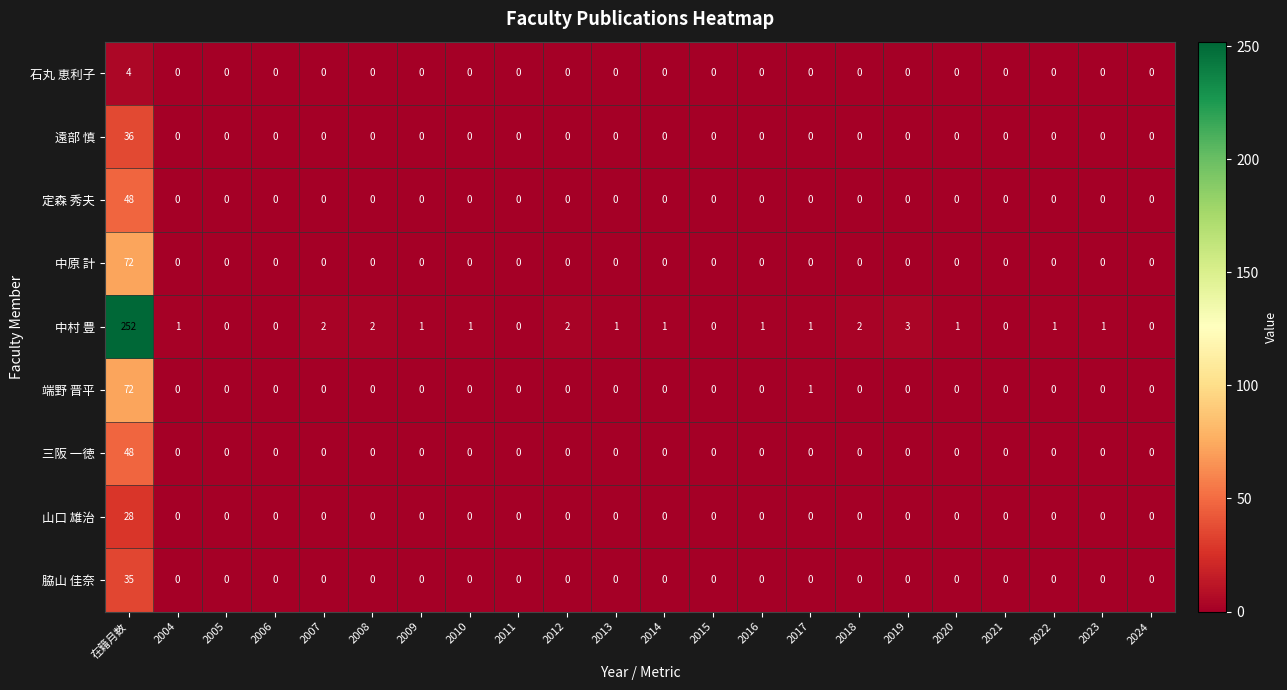

Which series has the largest total across all categories?

中村 豊